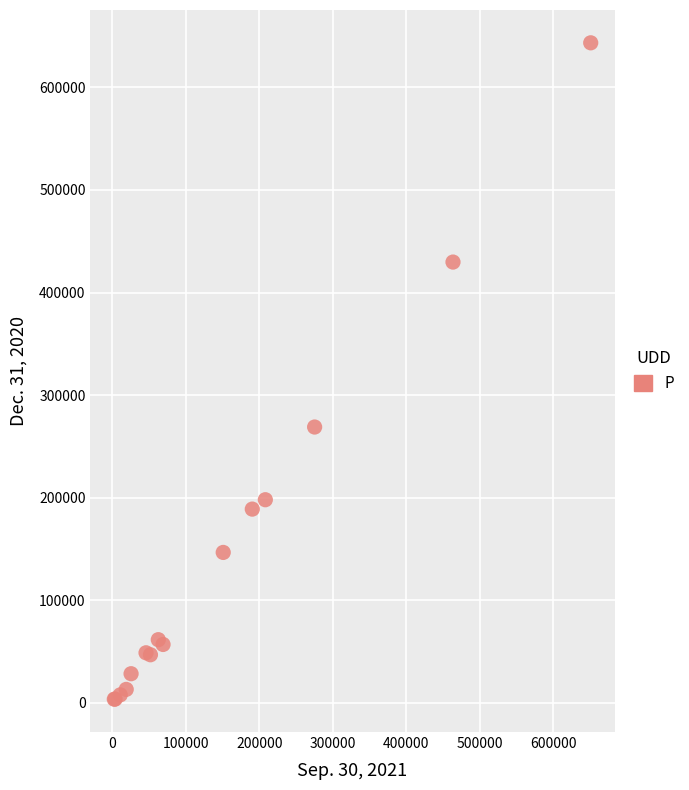

What Y value in the scatter plot is closest to 323498?

268894